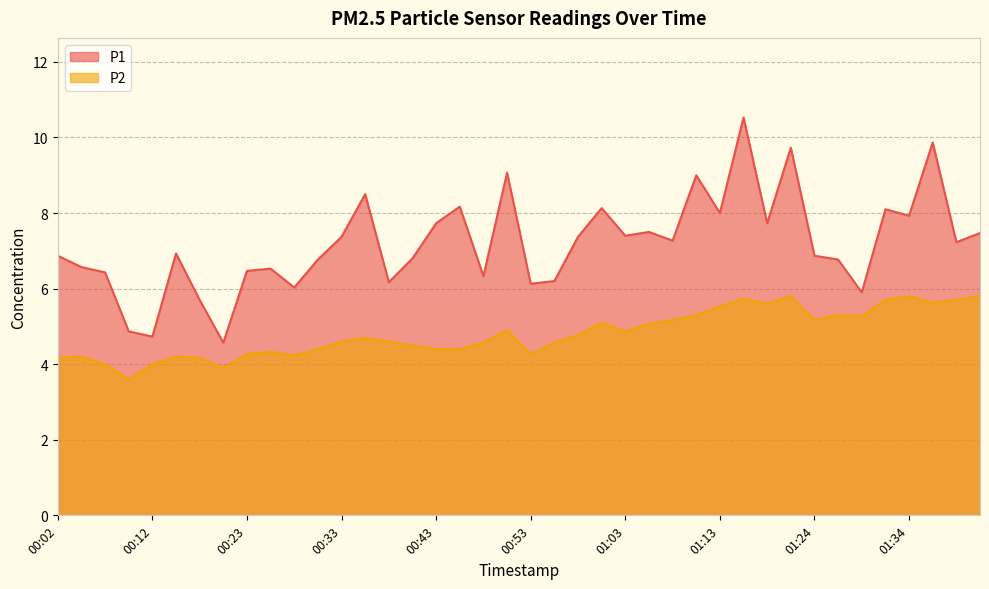

Is it true that P2 equals 5.6 at 01:36?

True